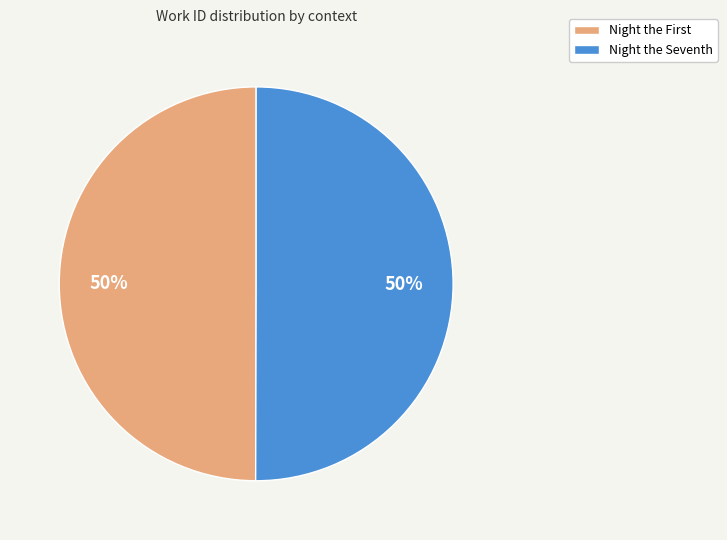

To the nearest percent, what is the average slice percentage?

50%